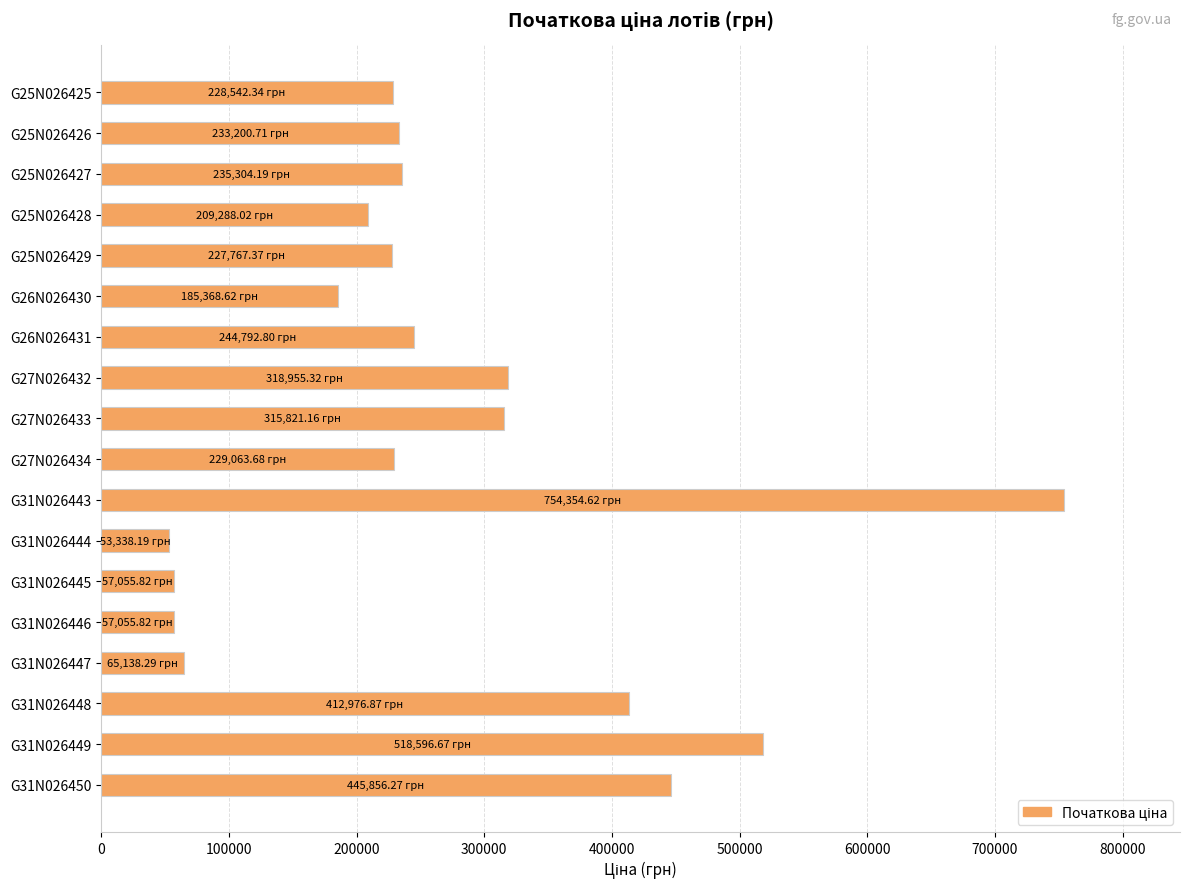

What is the ratio of the value at G31N026449 to the value at G27N026433?

1.6